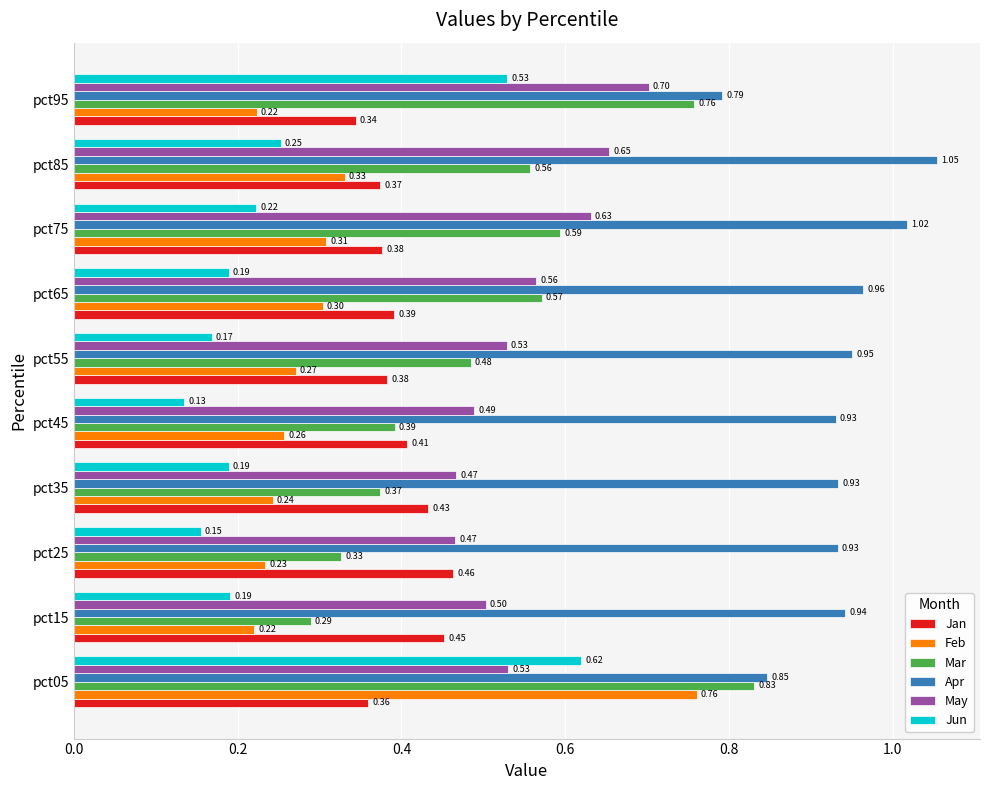

List the labels in order of Mar value, largest first.

pct05, pct95, pct75, pct65, pct85, pct55, pct45, pct35, pct25, pct15